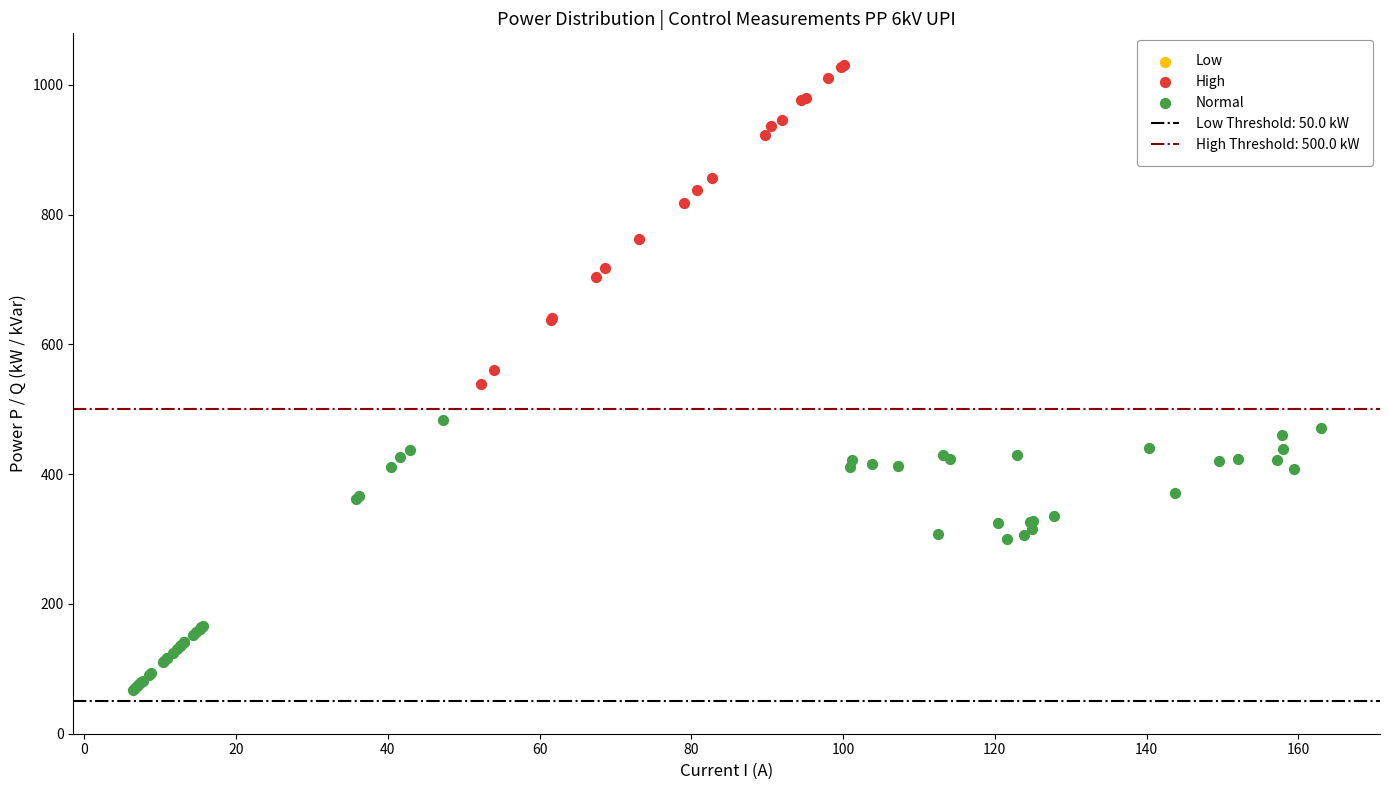

Which series contains the lowest Y value?

Normal